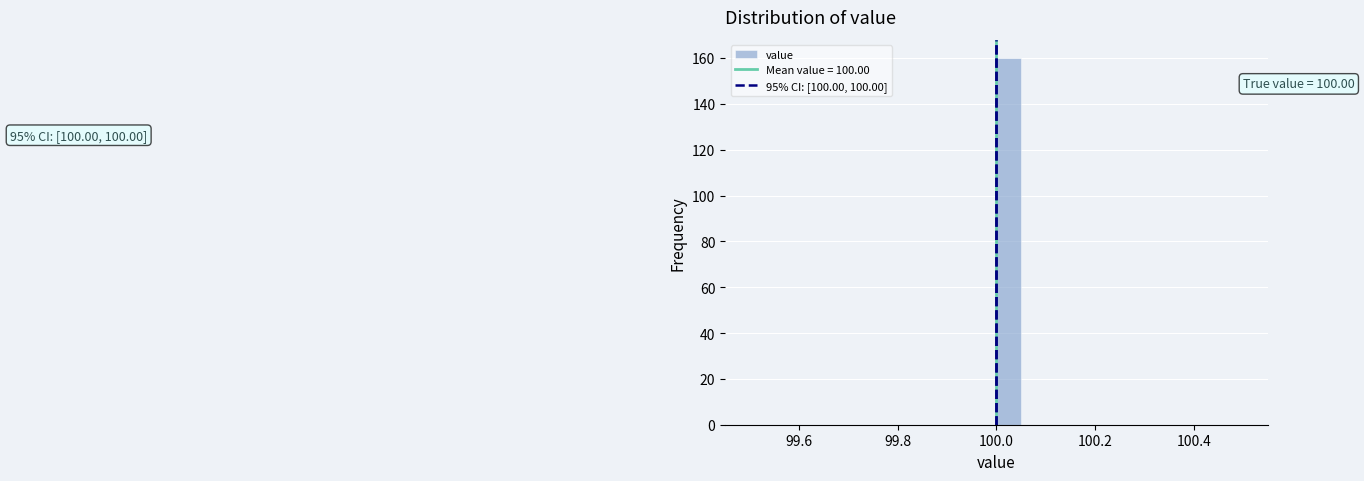

Read against the x-axis, roughly where is the centre of the tallest bar?

100.02